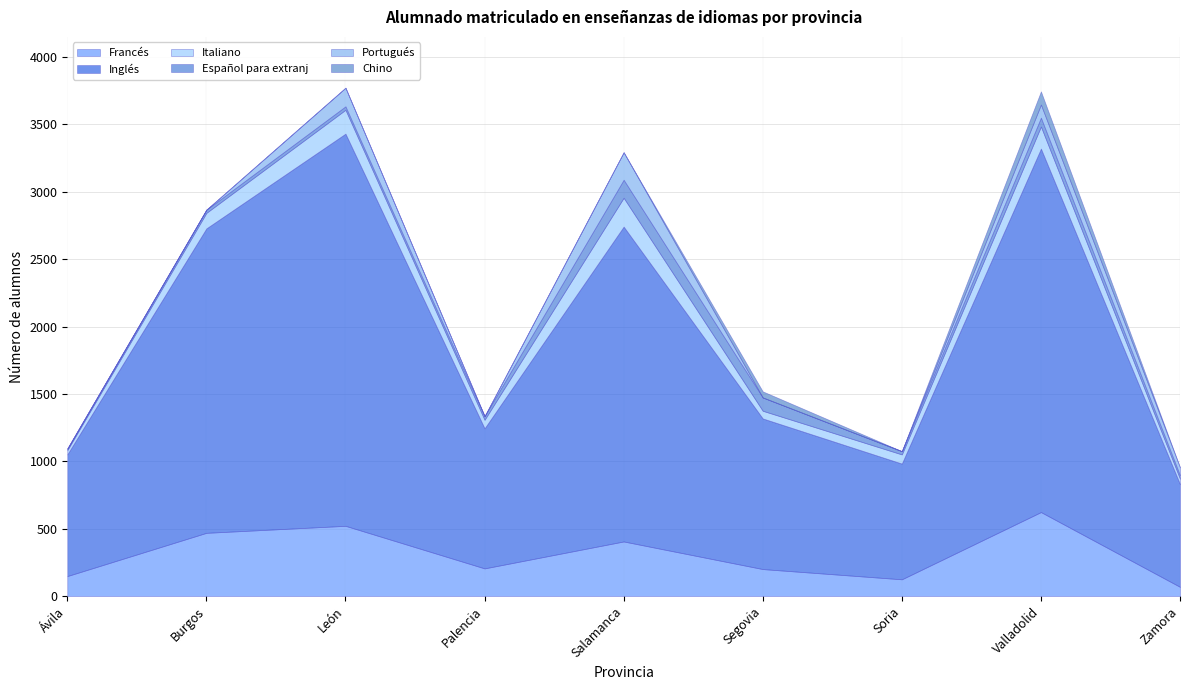

Where is the first local maximum for Chino?

Segovia